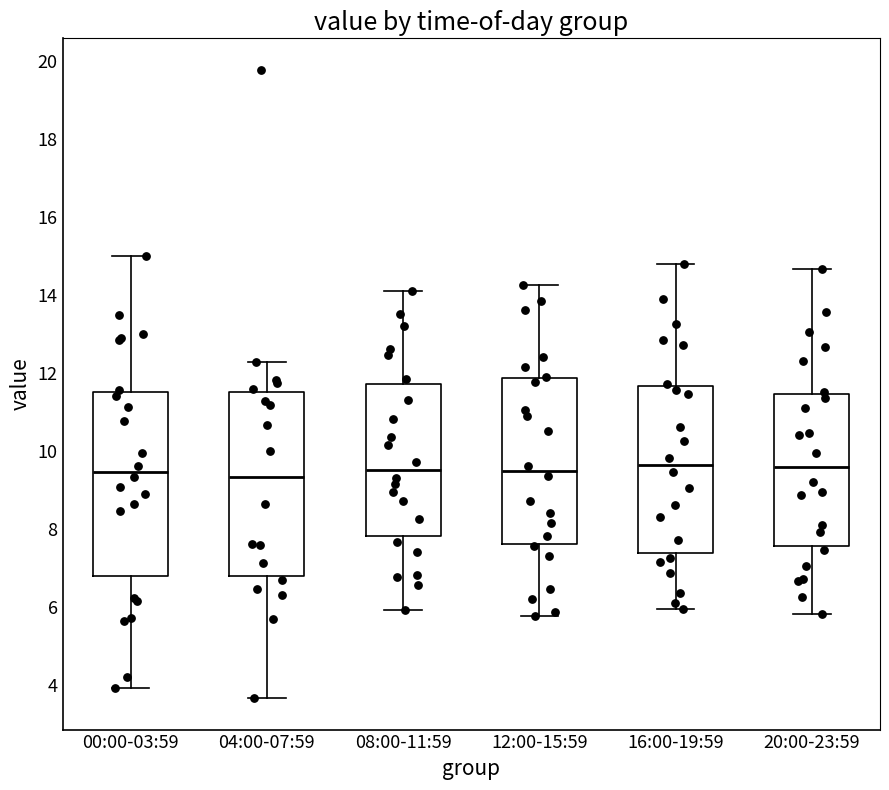

Where is the lower edge of the box for 00:00-03:59 on the y-axis? The values are not printed on the chart, so give them approximately, as read against the axis.

6.8